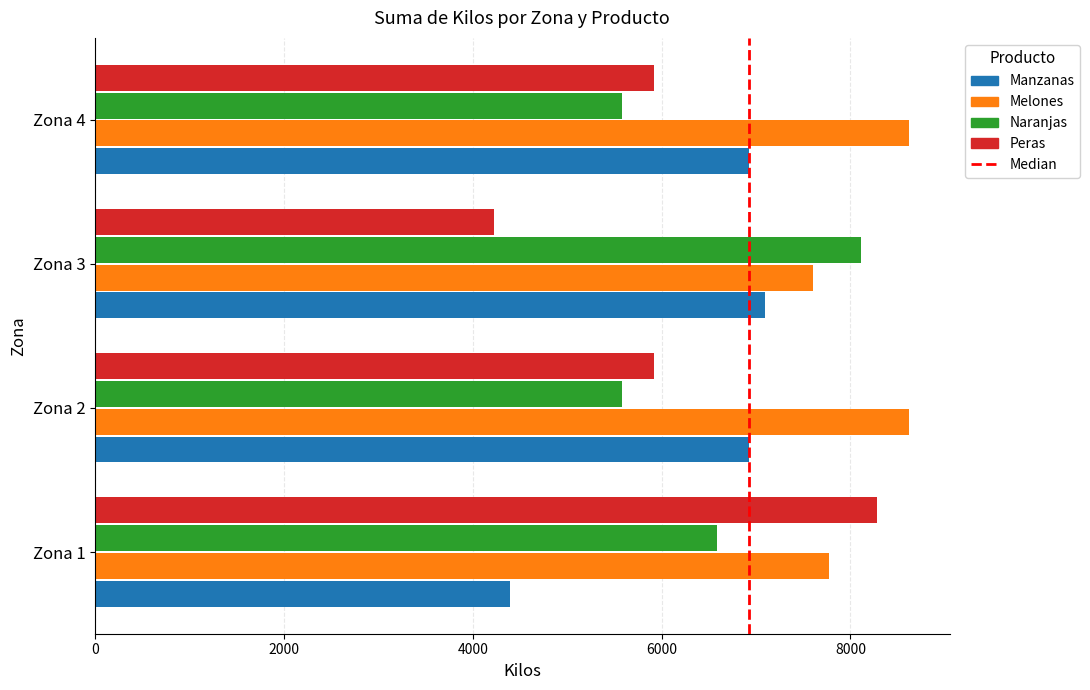

Is the value of Melones at Zona 1 greater than the value of Manzanas at Zona 1?

Yes